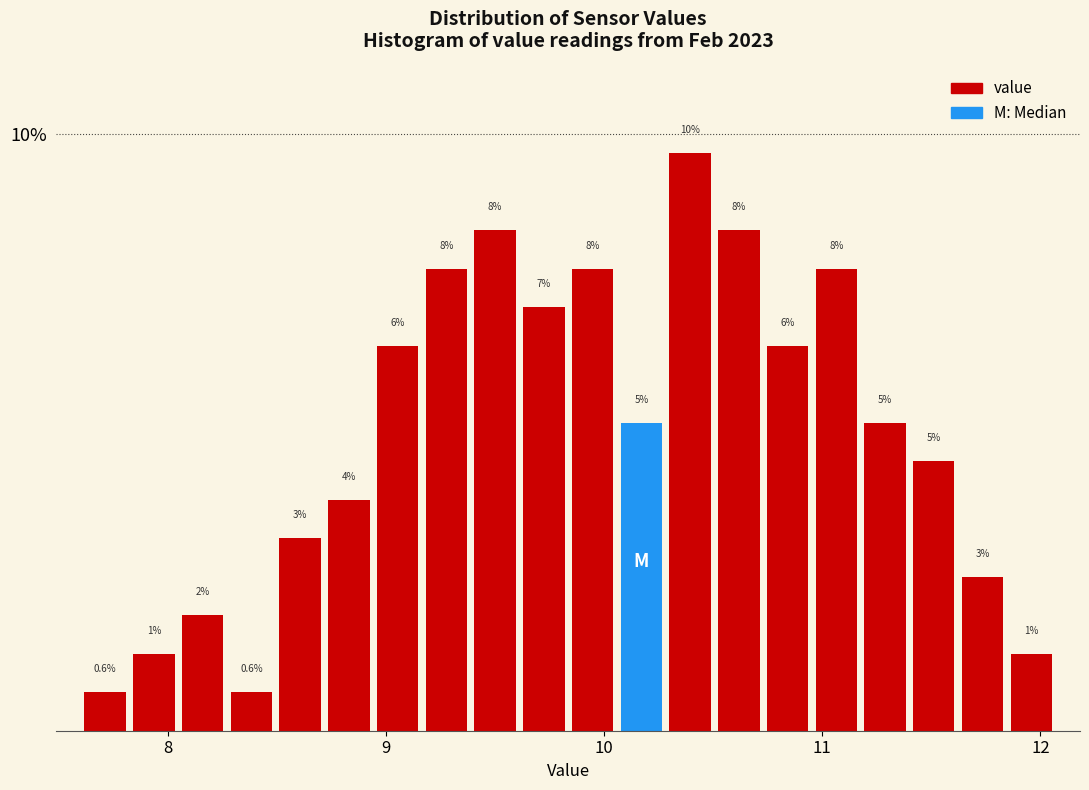

Read against the x-axis, roughly where is the centre of the tallest bar?

10.4